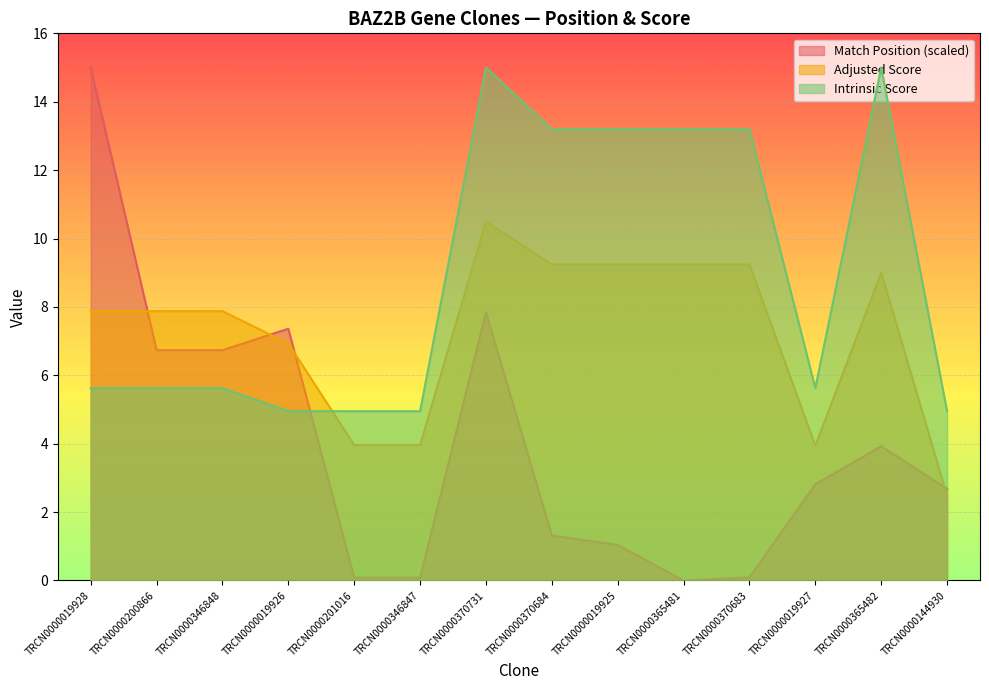

What is the minimum value for Intrinsic Score?

5.0